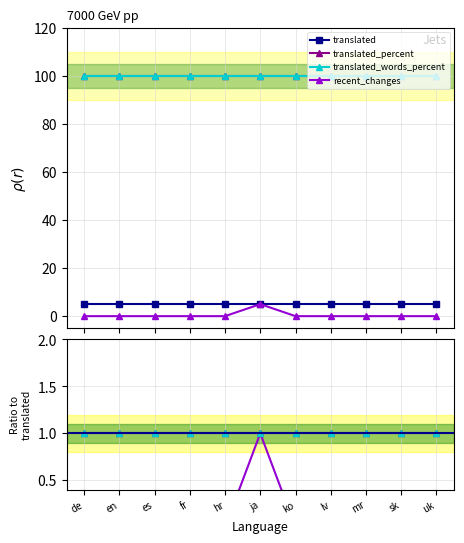

What is the sum of the translated_percent values at sk and fr?

2